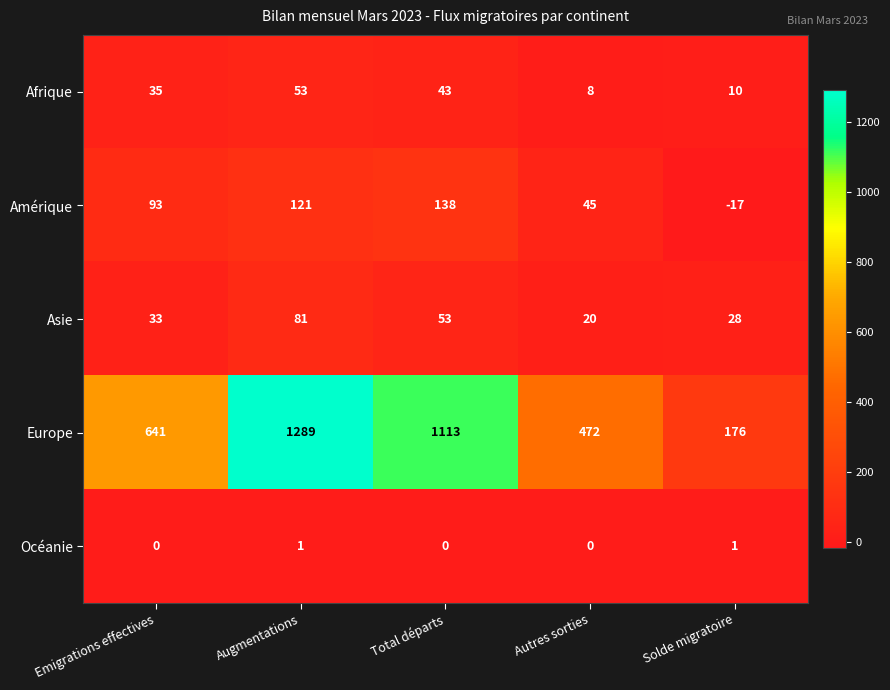

Reading right to left, transcribe all the data shown in this chart.

Afrique: 10	8	43	53	35
Amérique: -17	45	138	121	93
Asie: 28	20	53	81	33
Europe: 176	472	1113	1289	641
Océanie: 1	0	0	1	0